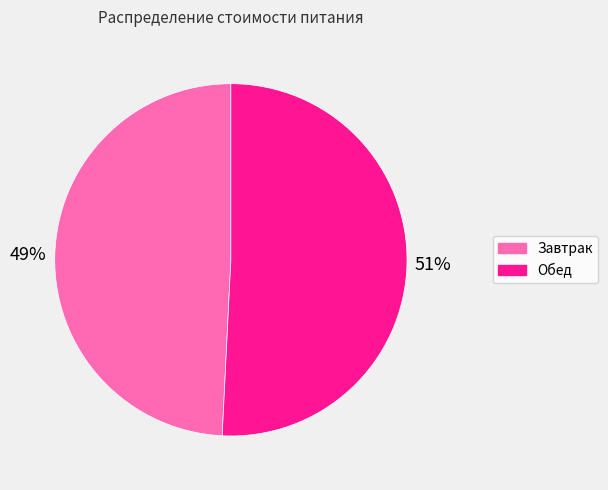

To the nearest percent, what is the difference between the largest and smallest slice percentages?

2%